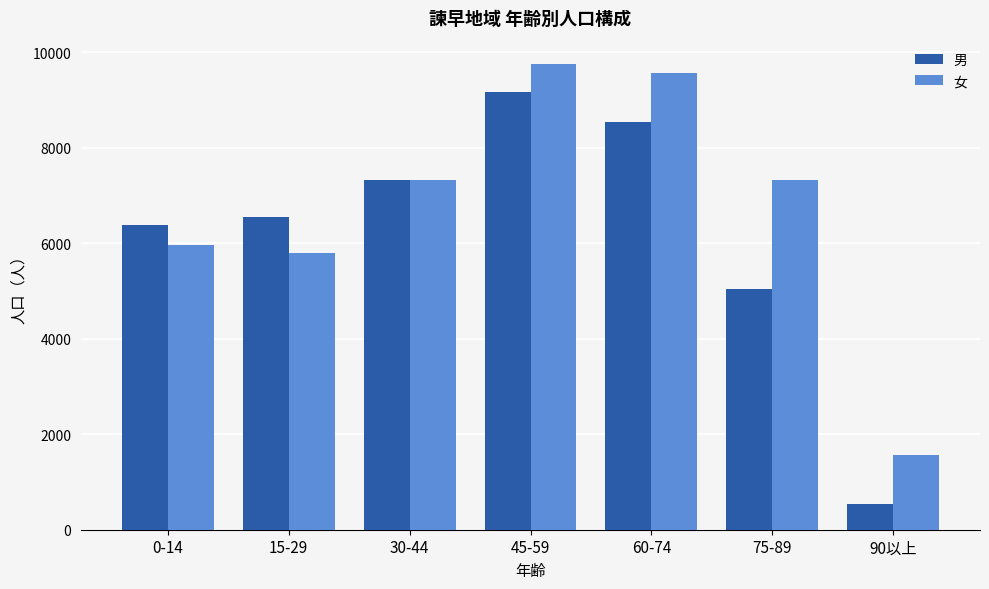

How many distinct data groups are displayed?

2